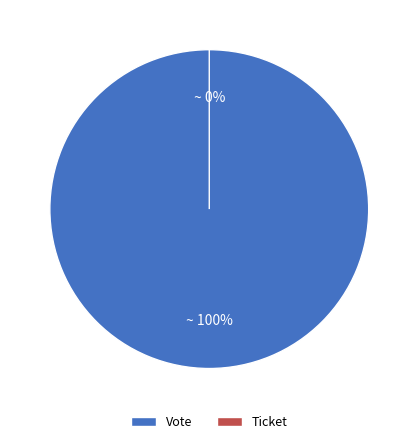

Do Vote and Ticket together represent more than half of the pie?

Yes